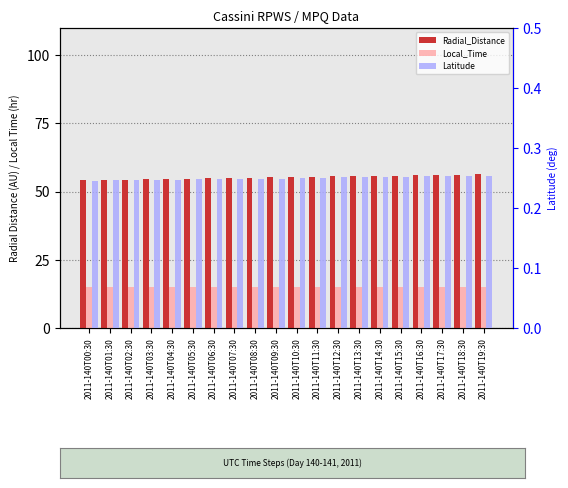

What is the label of the 14th bar from the right?

2011-140T06:30